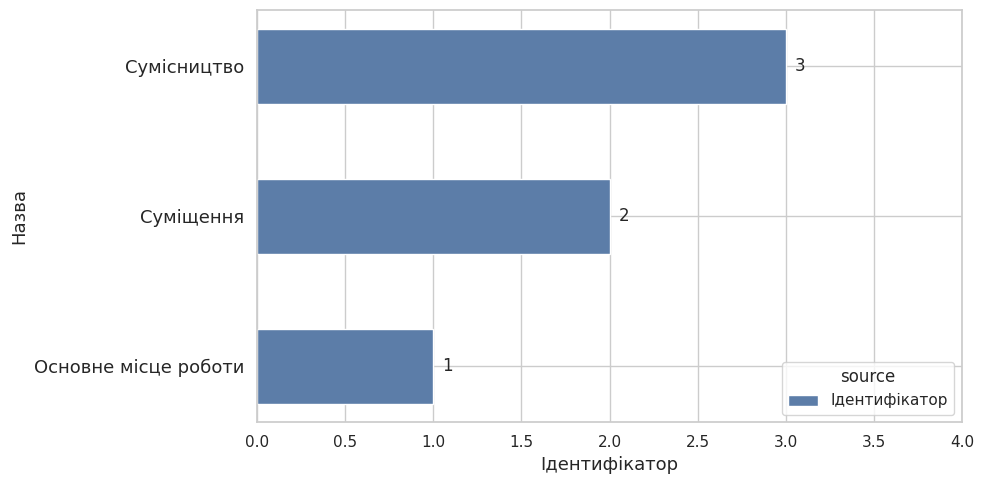

How many data points are less than 2?

1